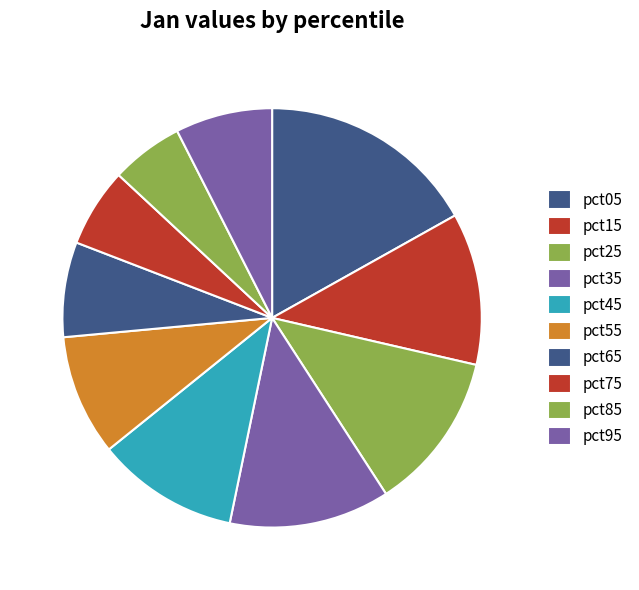

How many segments does this pie chart have?

10